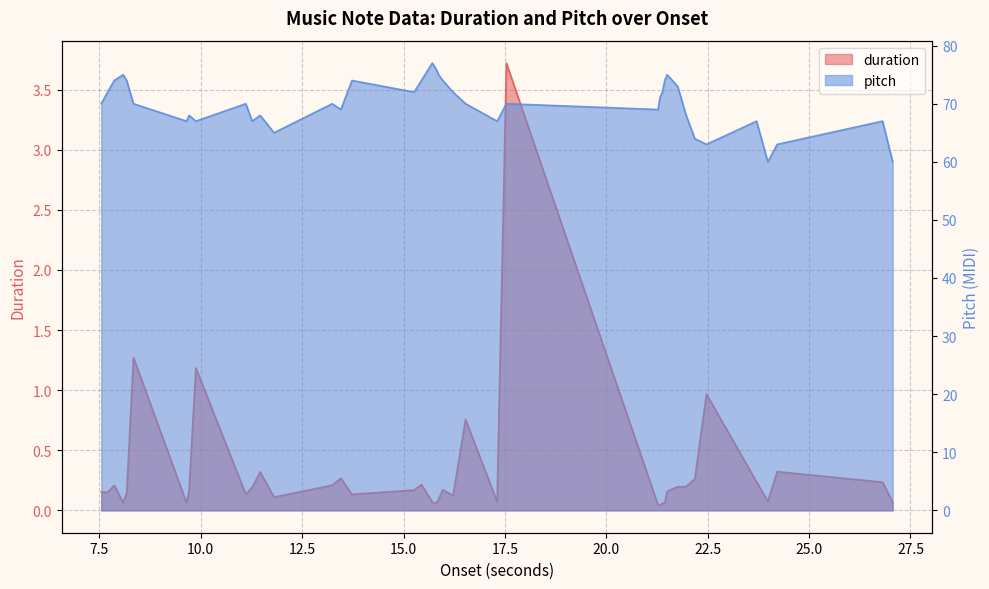

How many distinct data groups are displayed?

2